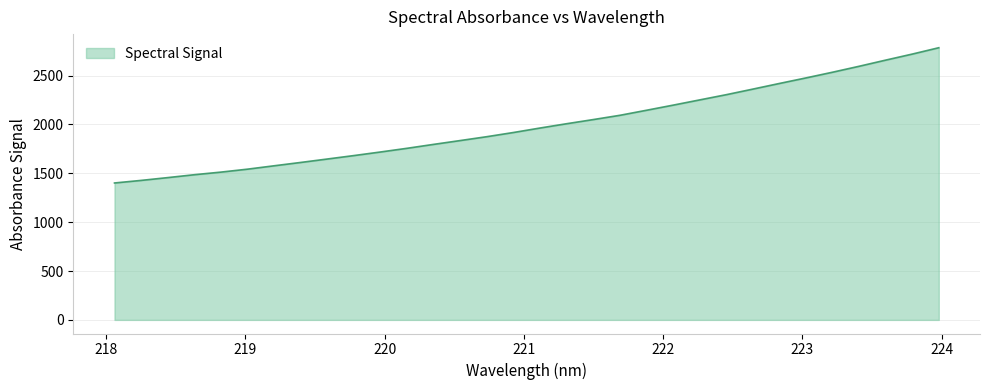

What is the minimum value shown in the chart?

1401.3